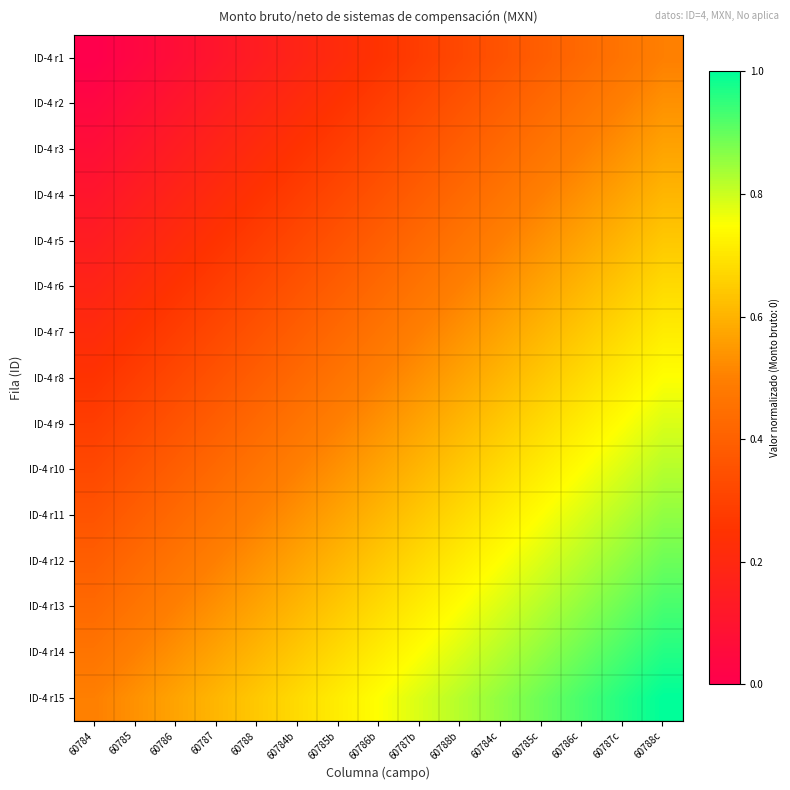

Reading right to left, extract all data points from this chart.

ID-4 r1: 60788c=0.5	60787c=0.5	60786c=0.4	60785c=0.4	60784c=0.4	60788b=0.3	60787b=0.3	60786b=0.2	60785b=0.2	60784b=0.2	60788=0.1	60787=0.1	60786=0.1	60785=0.0	60784=0.0
ID-4 r2: 60788c=0.5	60787c=0.5	60786c=0.5	60785c=0.4	60784c=0.4	60788b=0.4	60787b=0.3	60786b=0.3	60785b=0.2	60784b=0.2	60788=0.2	60787=0.1	60786=0.1	60785=0.1	60784=0.0
ID-4 r3: 60788c=0.6	60787c=0.5	60786c=0.5	60785c=0.5	60784c=0.4	60788b=0.4	60787b=0.4	60786b=0.3	60785b=0.3	60784b=0.2	60788=0.2	60787=0.2	60786=0.1	60785=0.1	60784=0.1
ID-4 r4: 60788c=0.6	60787c=0.6	60786c=0.5	60785c=0.5	60784c=0.5	60788b=0.4	60787b=0.4	60786b=0.4	60785b=0.3	60784b=0.3	60788=0.2	60787=0.2	60786=0.2	60785=0.1	60784=0.1
ID-4 r5: 60788c=0.6	60787c=0.6	60786c=0.6	60785c=0.5	60784c=0.5	60788b=0.5	60787b=0.4	60786b=0.4	60785b=0.4	60784b=0.3	60788=0.3	60787=0.2	60786=0.2	60785=0.2	60784=0.1
ID-4 r6: 60788c=0.7	60787c=0.6	60786c=0.6	60785c=0.6	60784c=0.5	60788b=0.5	60787b=0.5	60786b=0.4	60785b=0.4	60784b=0.4	60788=0.3	60787=0.3	60786=0.2	60785=0.2	60784=0.2
ID-4 r7: 60788c=0.7	60787c=0.7	60786c=0.6	60785c=0.6	60784c=0.6	60788b=0.5	60787b=0.5	60786b=0.5	60785b=0.4	60784b=0.4	60788=0.4	60787=0.3	60786=0.3	60785=0.2	60784=0.2
ID-4 r8: 60788c=0.8	60787c=0.7	60786c=0.7	60785c=0.6	60784c=0.6	60788b=0.6	60787b=0.5	60786b=0.5	60785b=0.5	60784b=0.4	60788=0.4	60787=0.4	60786=0.3	60785=0.3	60784=0.2
ID-4 r9: 60788c=0.8	60787c=0.8	60786c=0.7	60785c=0.7	60784c=0.6	60788b=0.6	60787b=0.6	60786b=0.5	60785b=0.5	60784b=0.5	60788=0.4	60787=0.4	60786=0.4	60785=0.3	60784=0.3
ID-4 r10: 60788c=0.8	60787c=0.8	60786c=0.8	60785c=0.7	60784c=0.7	60788b=0.6	60787b=0.6	60786b=0.6	60785b=0.5	60784b=0.5	60788=0.5	60787=0.4	60786=0.4	60785=0.4	60784=0.3
ID-4 r11: 60788c=0.9	60787c=0.8	60786c=0.8	60785c=0.8	60784c=0.7	60788b=0.7	60787b=0.6	60786b=0.6	60785b=0.6	60784b=0.5	60788=0.5	60787=0.5	60786=0.4	60785=0.4	60784=0.4
ID-4 r12: 60788c=0.9	60787c=0.9	60786c=0.8	60785c=0.8	60784c=0.8	60788b=0.7	60787b=0.7	60786b=0.6	60785b=0.6	60784b=0.6	60788=0.5	60787=0.5	60786=0.5	60785=0.4	60784=0.4
ID-4 r13: 60788c=0.9	60787c=0.9	60786c=0.9	60785c=0.8	60784c=0.8	60788b=0.8	60787b=0.7	60786b=0.7	60785b=0.6	60784b=0.6	60788=0.6	60787=0.5	60786=0.5	60785=0.5	60784=0.4
ID-4 r14: 60788c=1.0	60787c=0.9	60786c=0.9	60785c=0.9	60784c=0.8	60788b=0.8	60787b=0.8	60786b=0.7	60785b=0.7	60784b=0.6	60788=0.6	60787=0.6	60786=0.5	60785=0.5	60784=0.5
ID-4 r15: 60788c=1.0	60787c=1.0	60786c=0.9	60785c=0.9	60784c=0.9	60788b=0.8	60787b=0.8	60786b=0.8	60785b=0.7	60784b=0.7	60788=0.6	60787=0.6	60786=0.6	60785=0.5	60784=0.5